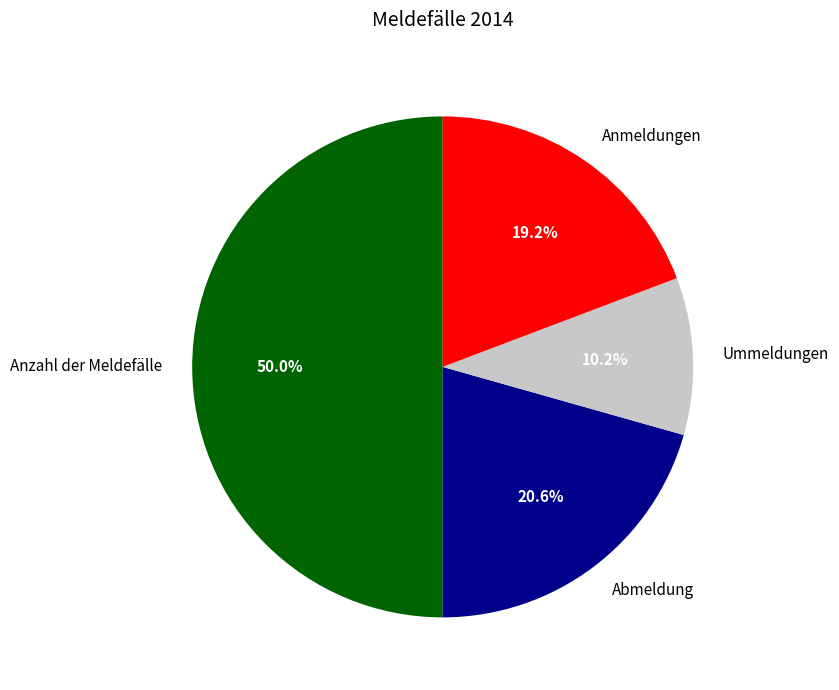

Combined, do Anzahl der Meldefälle and Anmeldungen account for over 50%?

Yes